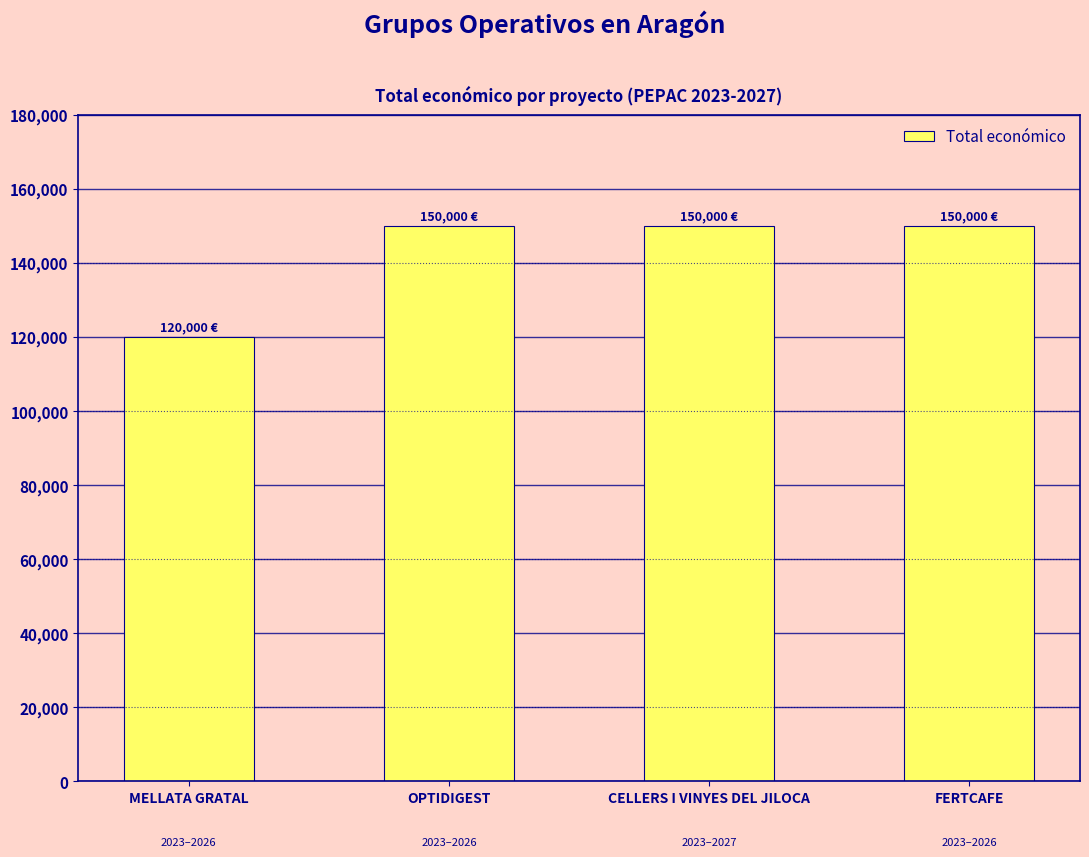

What is the average value?

142500